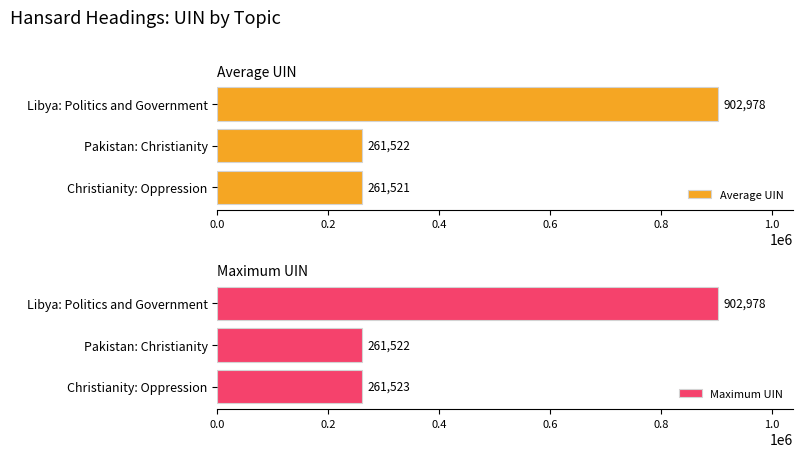

Is it true that Average UIN equals 261521.3 at Christianity: Oppression?

True